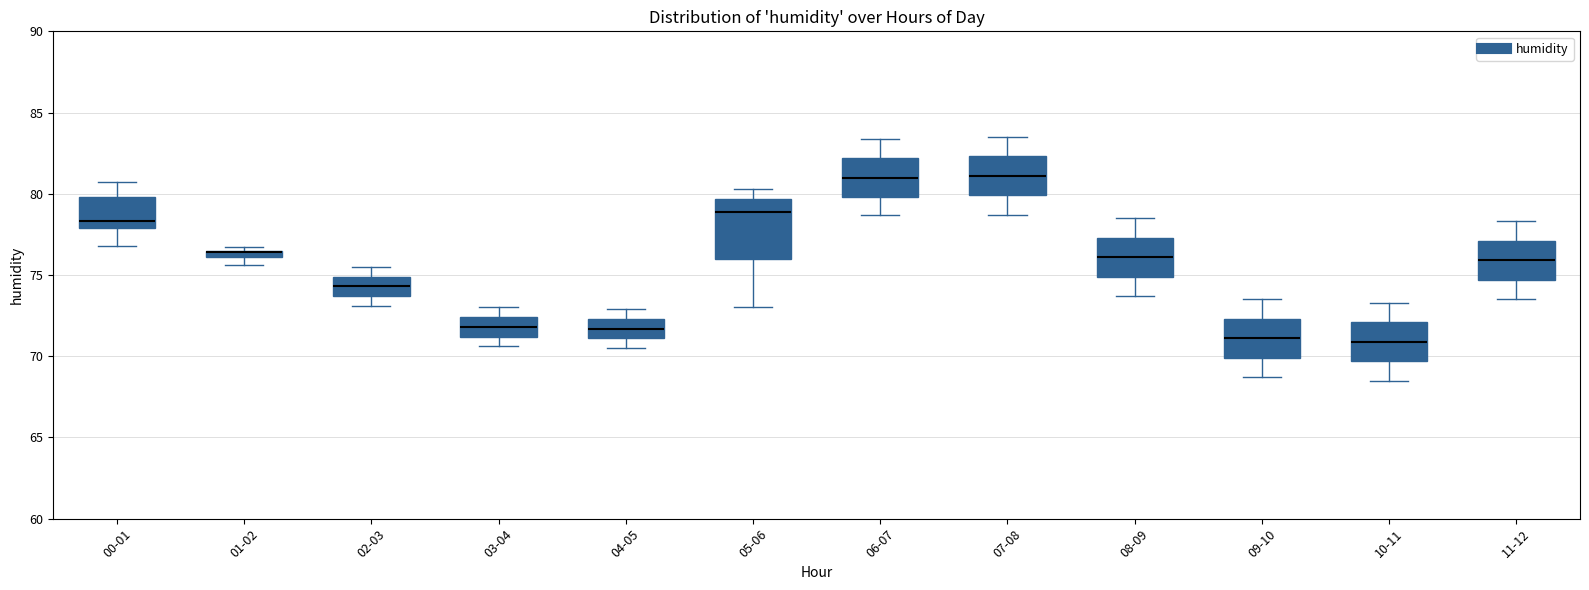

Comparing the boxes themselves (not the whiskers), which one is the tallest?

05-06